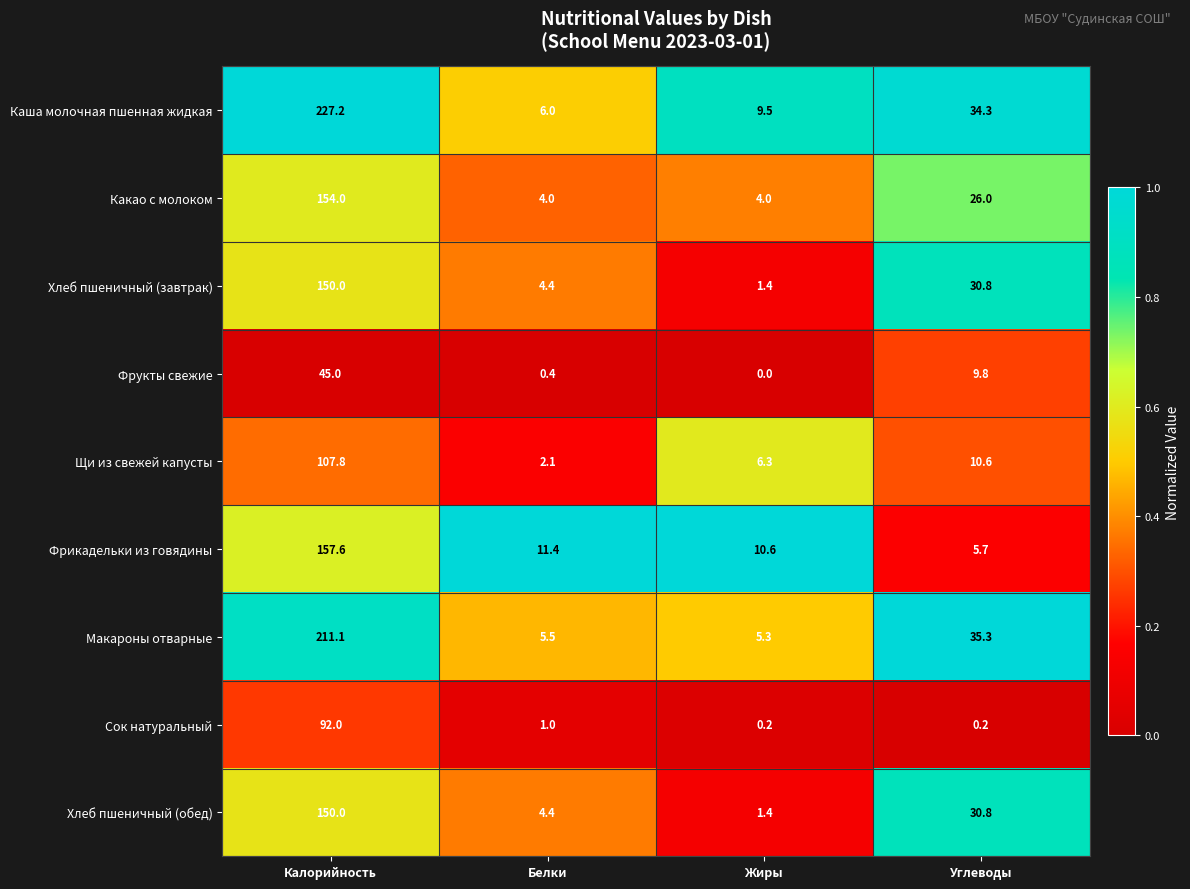

What is the average value of the Щи из свежей капусты series?

31.7